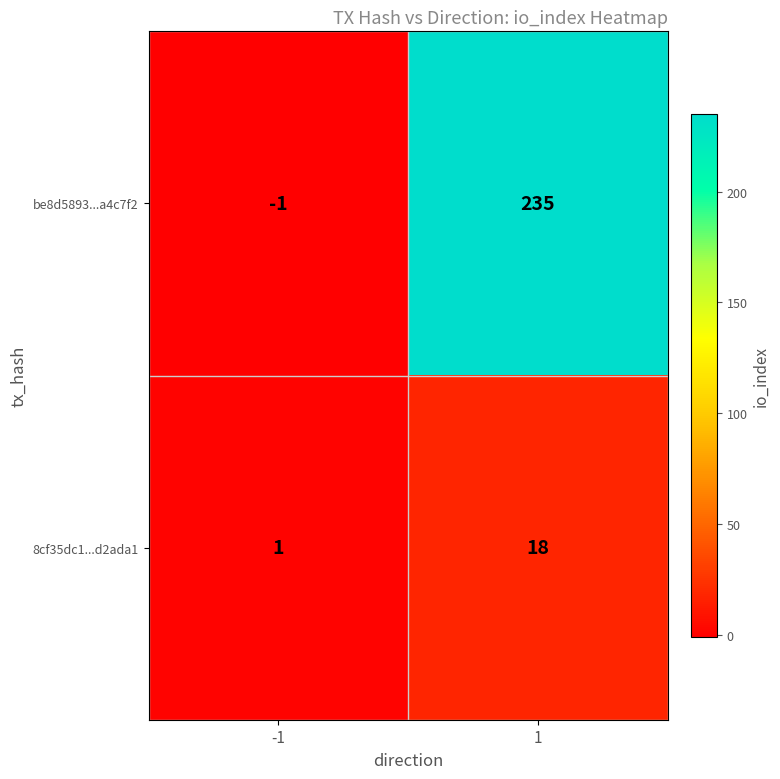

Reading left to right, what are all the values shown in this chart?

be8d5893...a4c7f2: -1=-1	1=235
8cf35dc1...d2ada1: -1=1	1=18